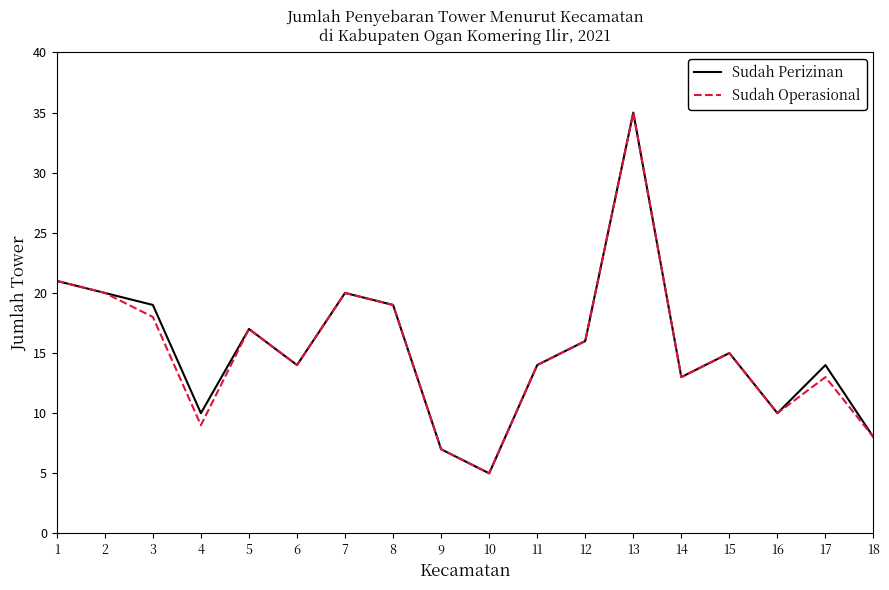

True or false: Sudah Perizinan has a value of 27 at 8.

False